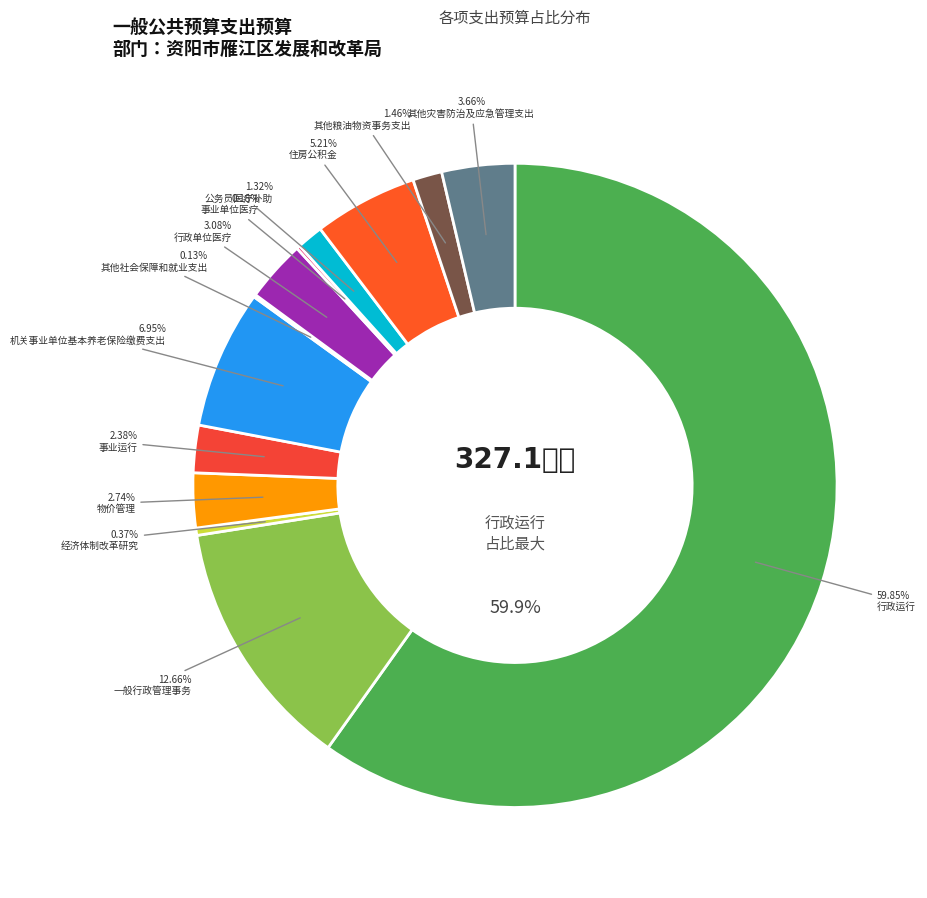

What is the smallest slice in the pie chart?

其他社会保障和就业支出